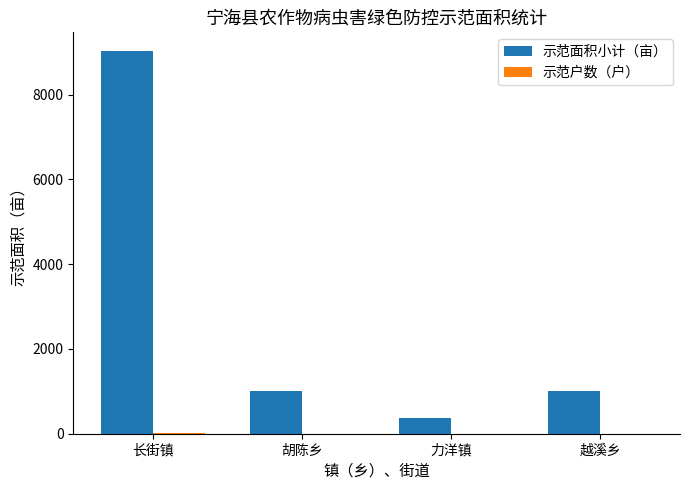

Is it true that 示范面积小计（亩） equals 9020 at 长街镇?

True